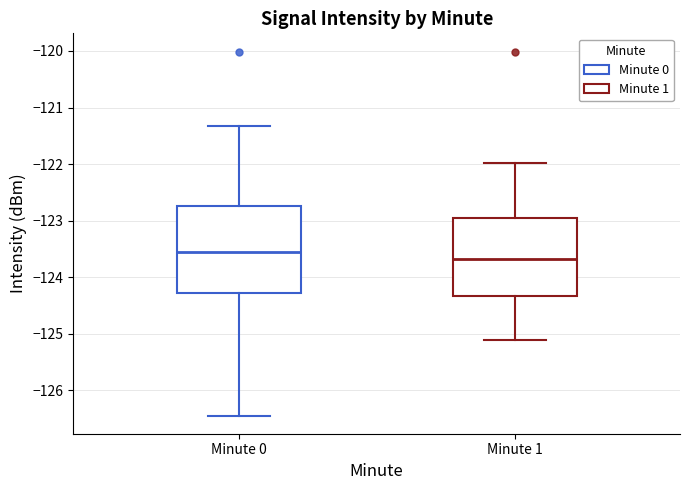

Which box has the lowest median line?

Minute 1